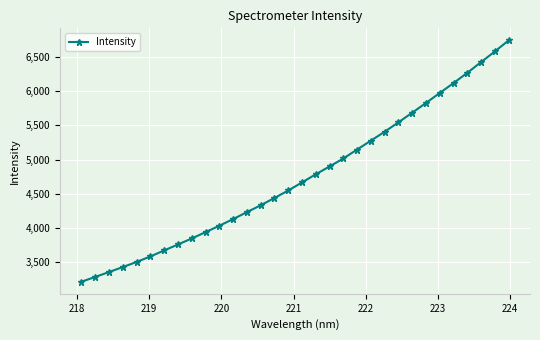

What is the sum of all values?

151703.9